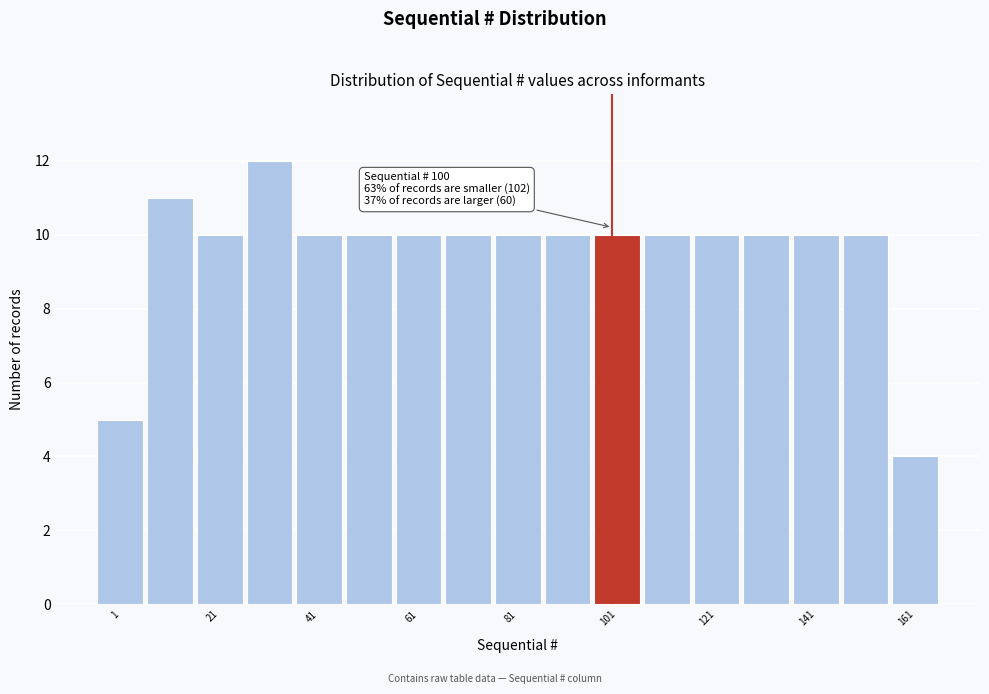

Which range on the x-axis has the tallest bar?

26 to 36